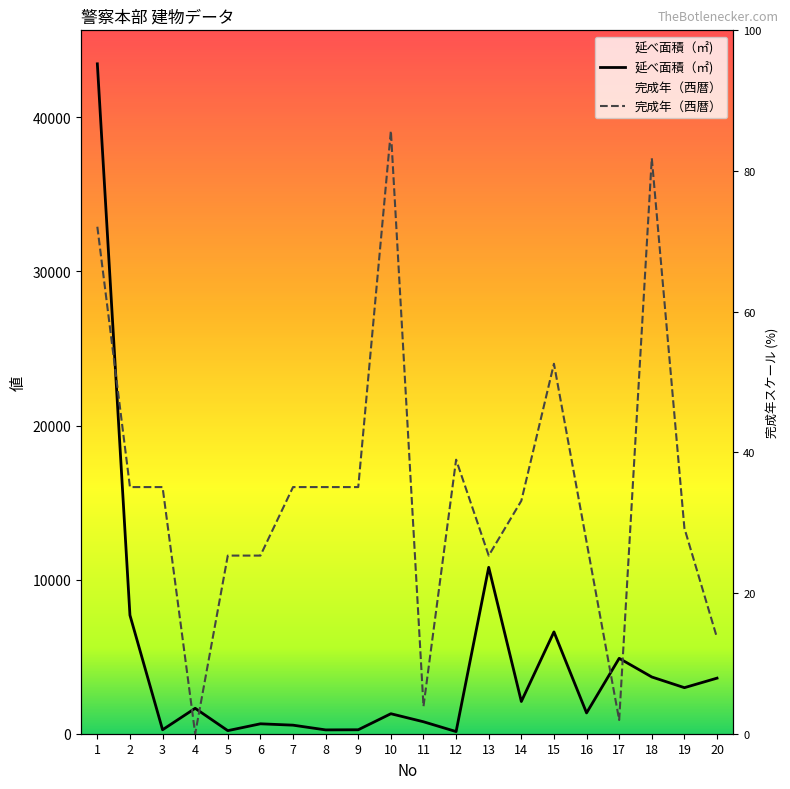

What are all the series names shown in the legend?

延べ面積（㎡), 完成年（西暦）